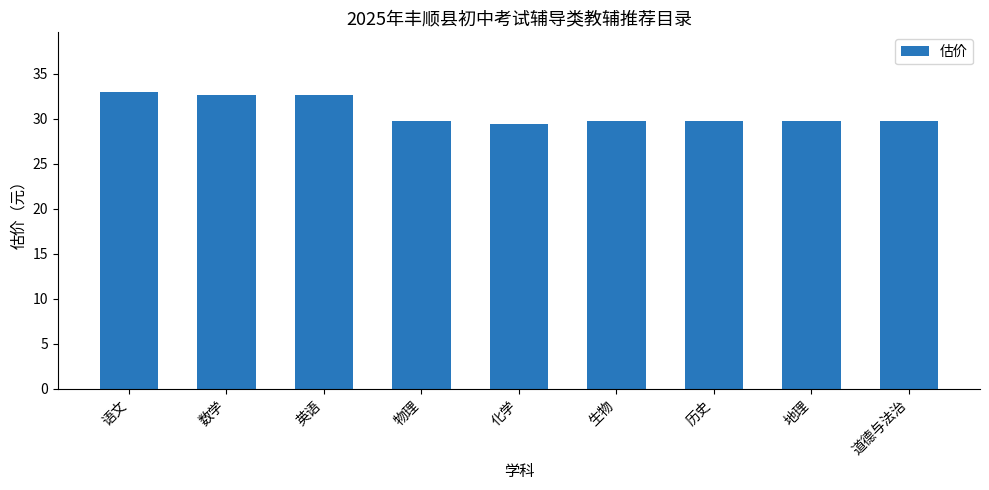

The chart shows a value of 52.7 at 化学. True or false?

False